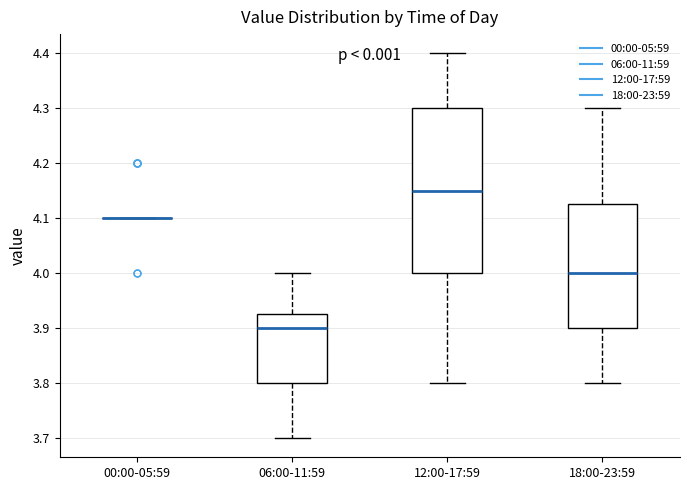

Reading left to right, transcribe this box plot: for each box, give where its median line is, the range the box spans, and where its two whiskers end, as read against the y-axis. The values are not printed on the chart, so give them approximately, as read against the axis.

00:00-05:59: box collapsed to a line at 4.10, whiskers 4.10 to 4.10
06:00-11:59: median 3.90, box 3.80 to 3.93, whiskers 3.70 to 4.00
12:00-17:59: median 4.15, box 4.00 to 4.30, whiskers 3.80 to 4.40
18:00-23:59: median 4.00, box 3.90 to 4.13, whiskers 3.80 to 4.30